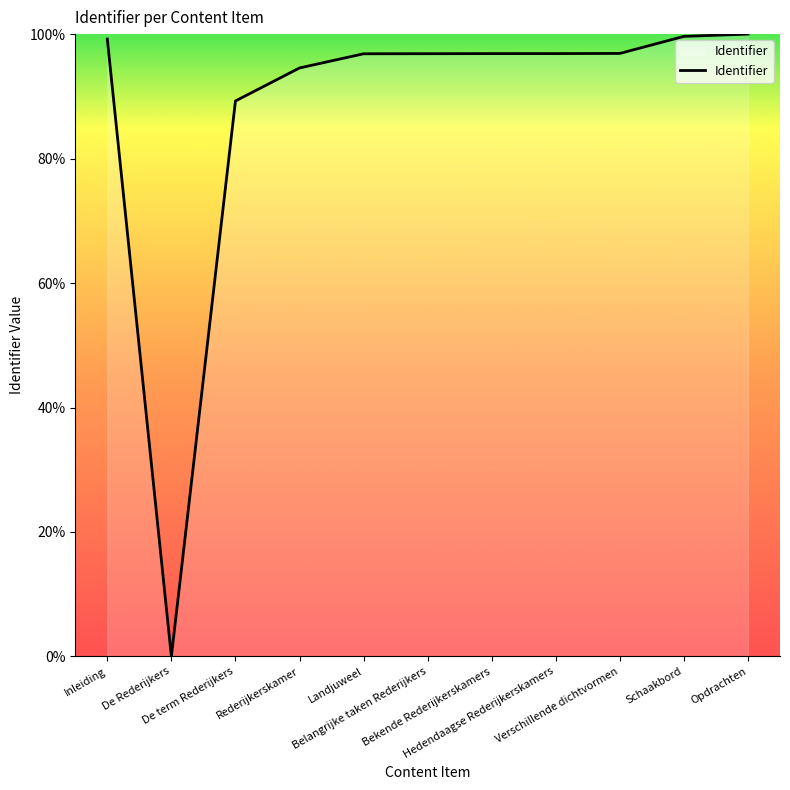

At which category does the data reach its first local valley?

De Rederijkers